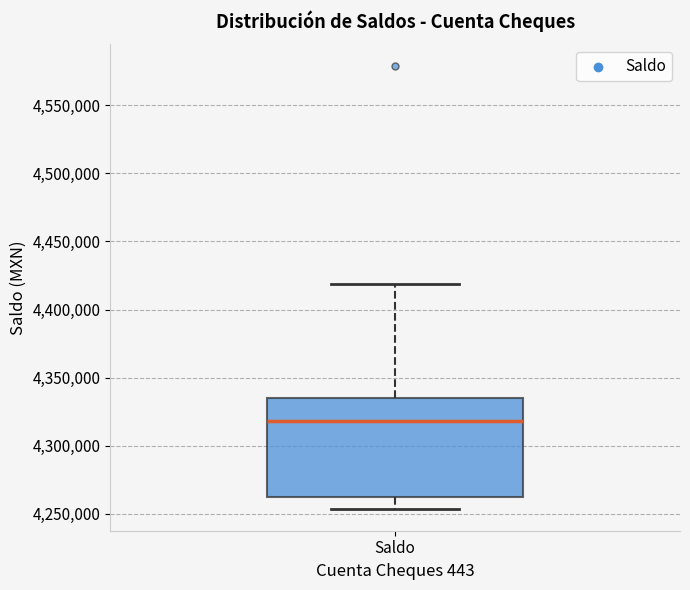

Where does the upper whisker of the box for Saldo end on the y-axis? The values are not printed on the chart, so give them approximately, as read against the axis.

4420000